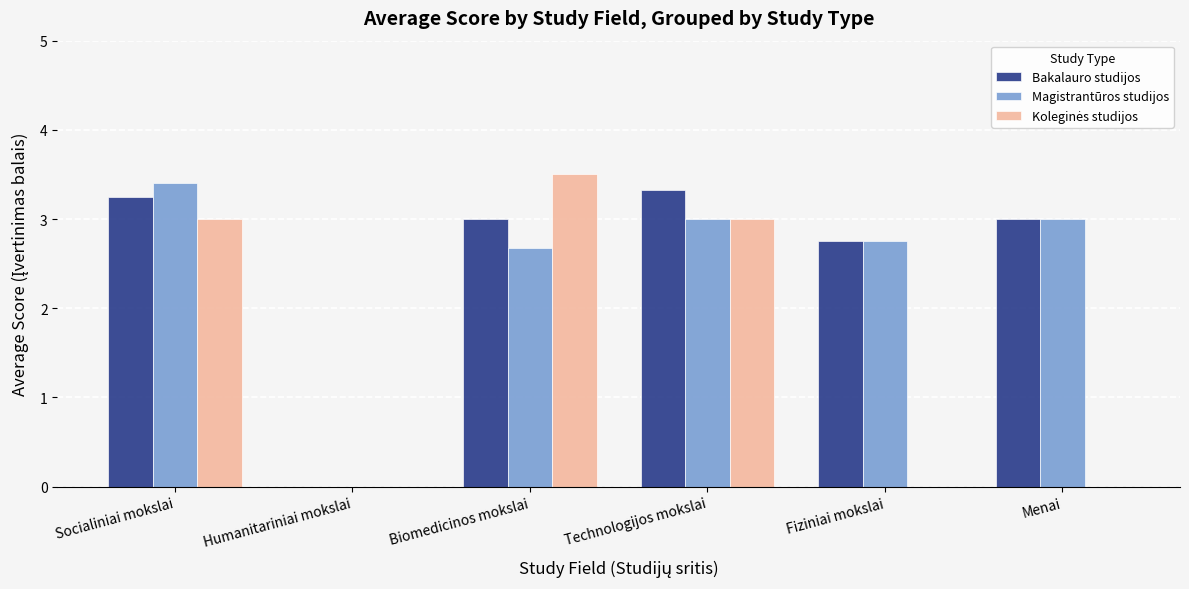

What is the difference between the Magistrantūros studijos values at Technologijos mokslai and Socialiniai mokslai?

0.4